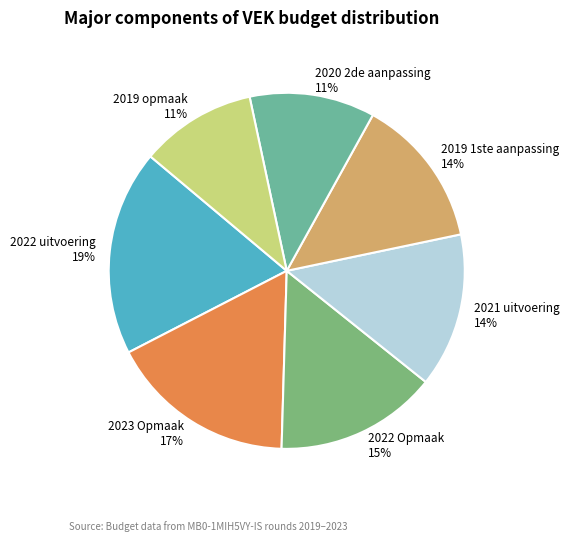

How many slices are in this pie chart?

7